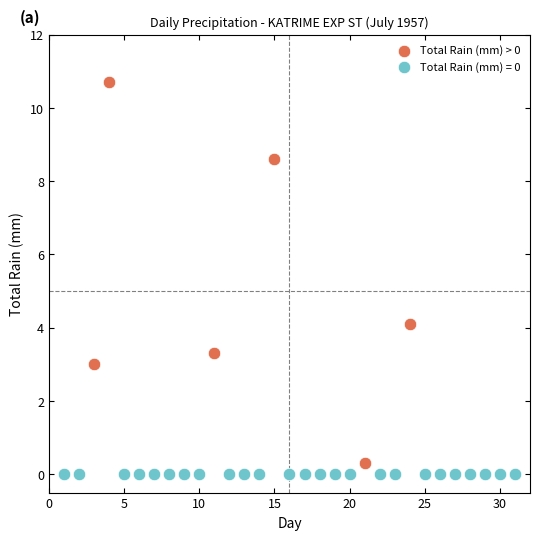

Which series reaches the maximum Y coordinate?

Total Rain (mm) > 0